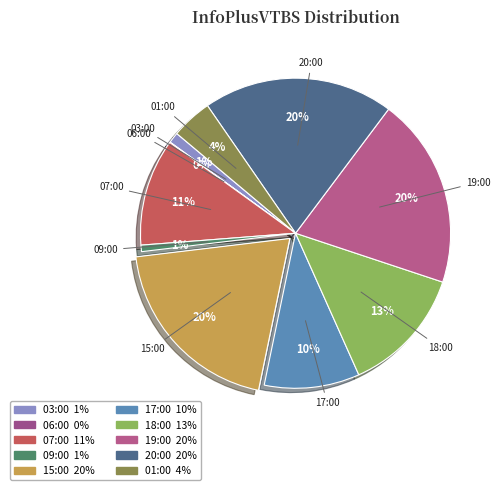

Is the sum of 19:00 and 17:00 greater than half?

No